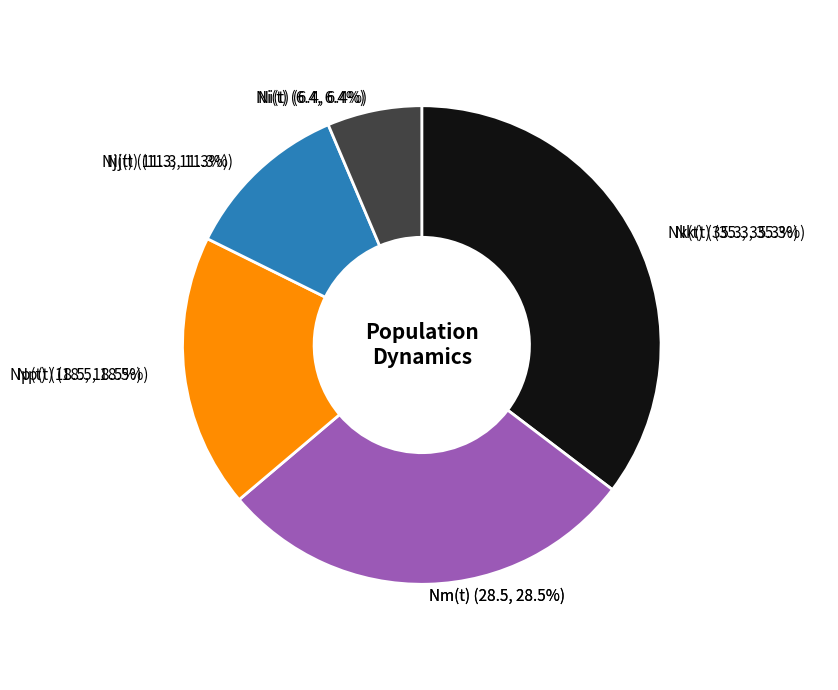

Is it true that t=6 is 1% of the pie?

False